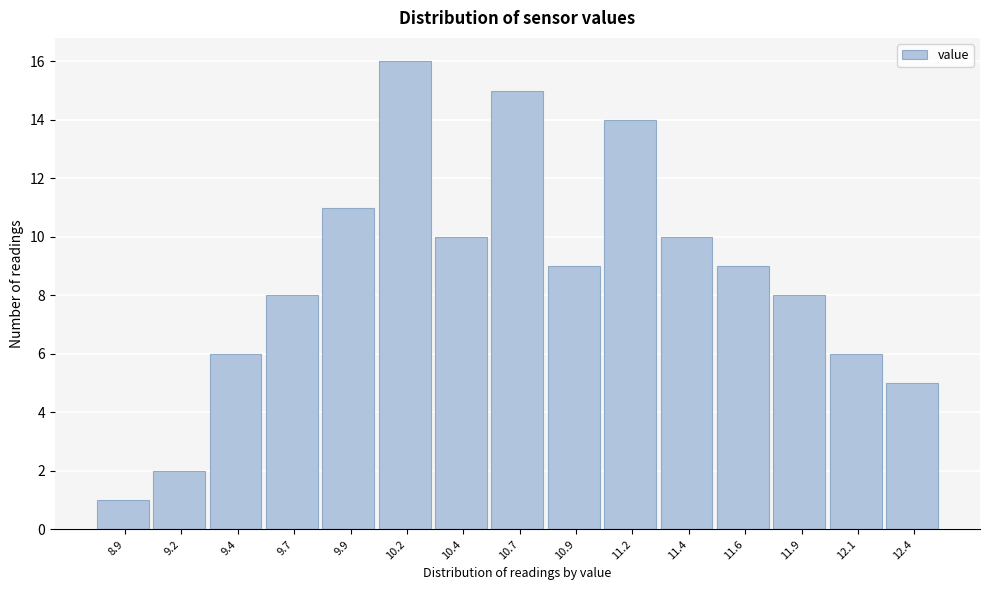

Reading left to right, extract all data points from this chart.

1	2	6	8	11	16	10	15	9	14	10	9	8	6	5